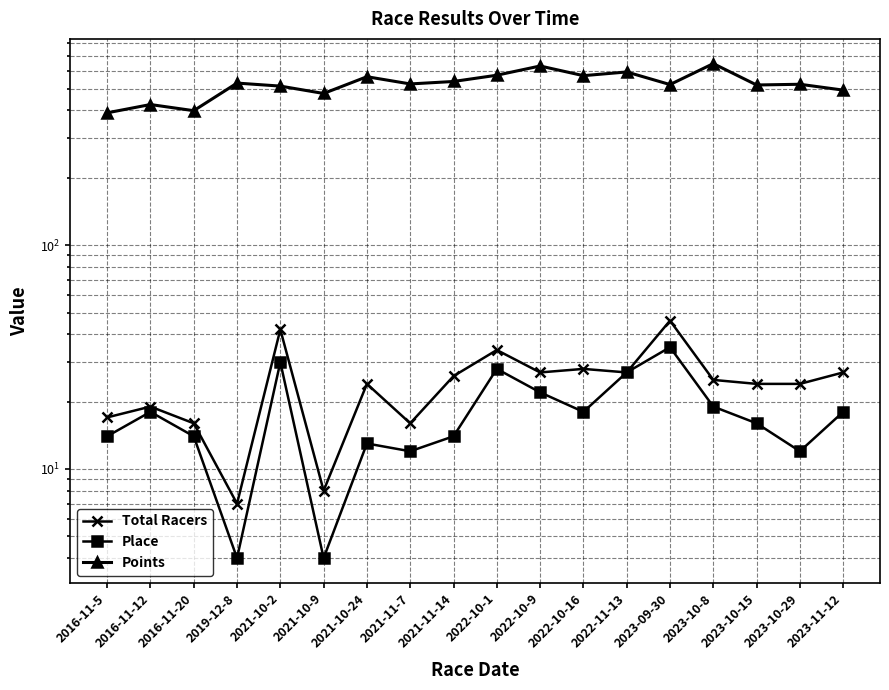

Rank the series by their maximum value, from highest to lowest.

Points, Total Racers, Place